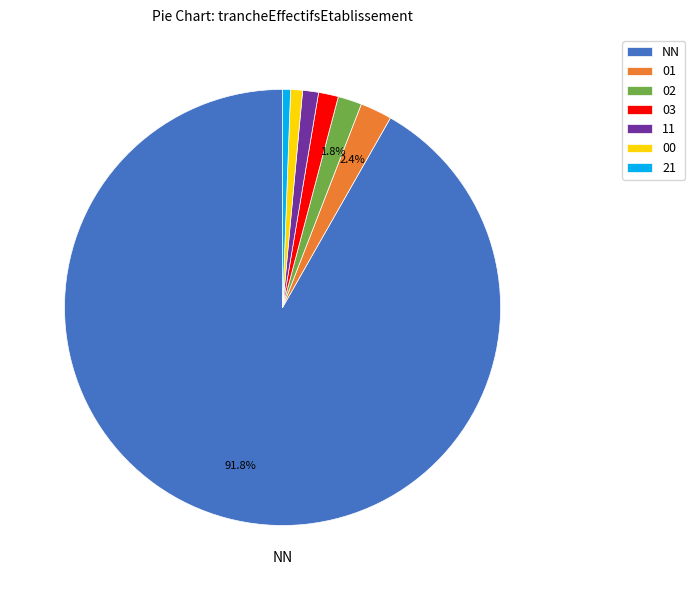

To the nearest percent, what portion does 21 represent?

1%